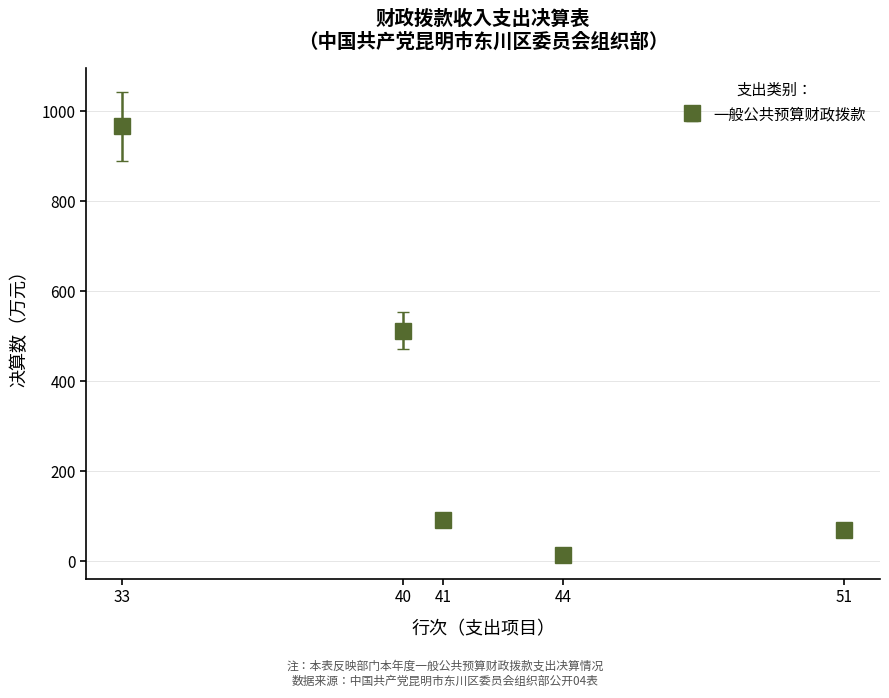

Which has a higher value, 40 or 33?

33